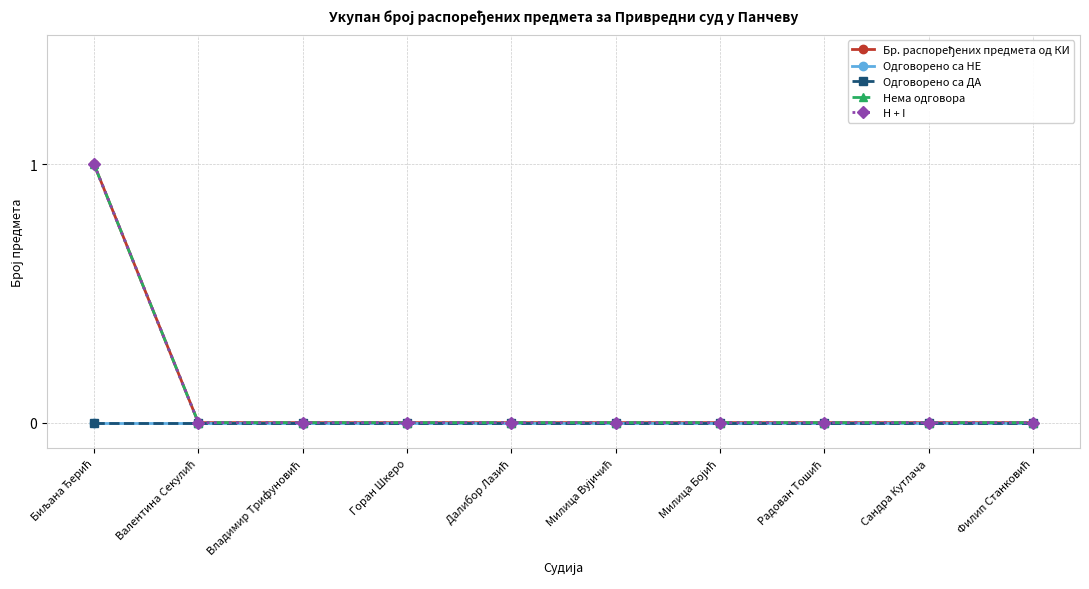

Is this an area chart (filled region under the line)?

No